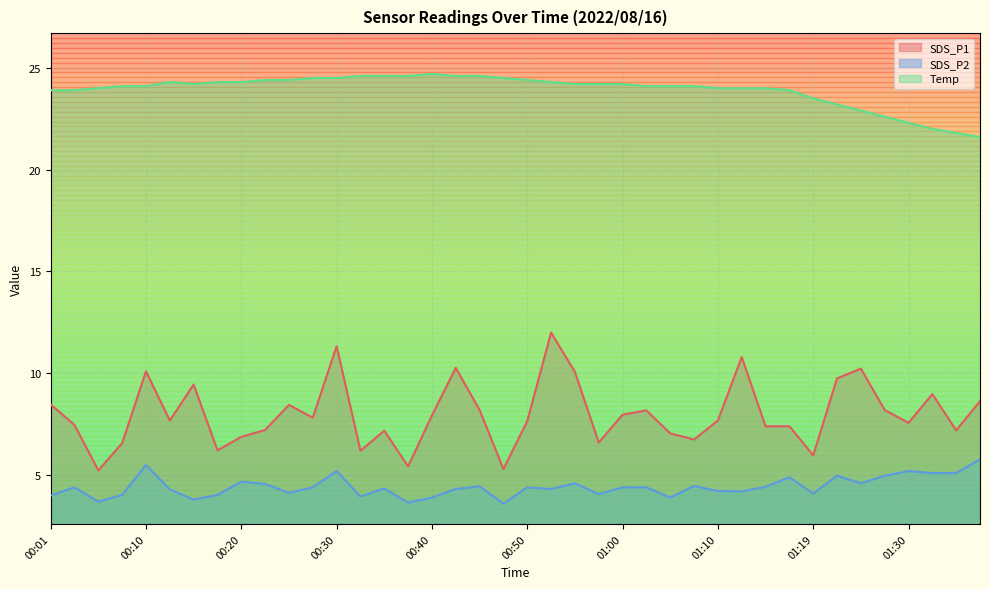

Does the chart display data point markers on the line(s)?

No